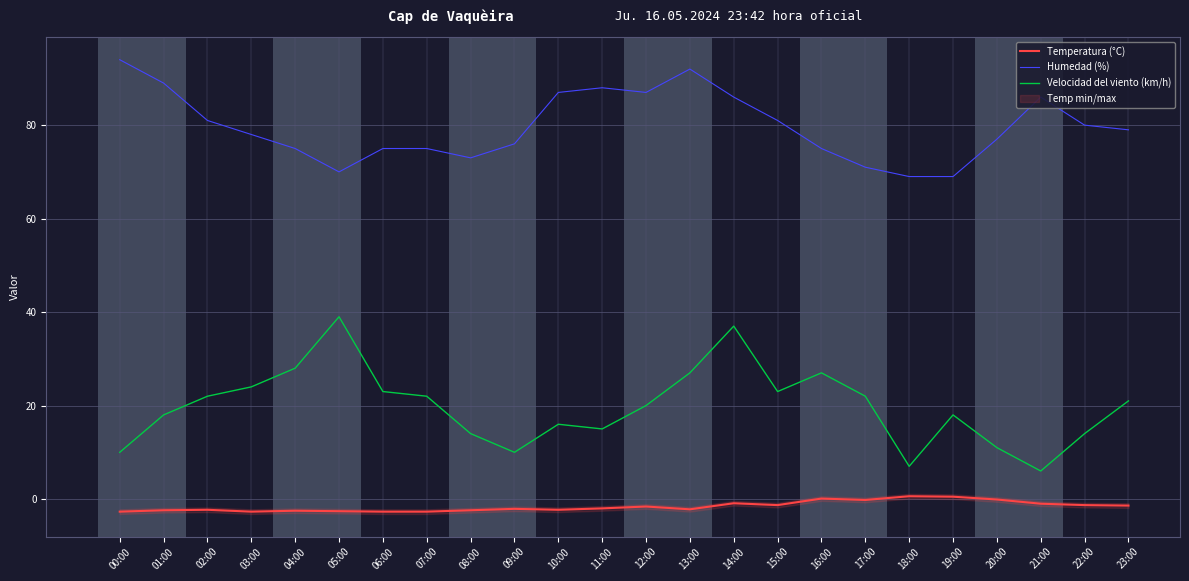

The Humedad (%) series shows 30.4 at 07:00. True or false?

False